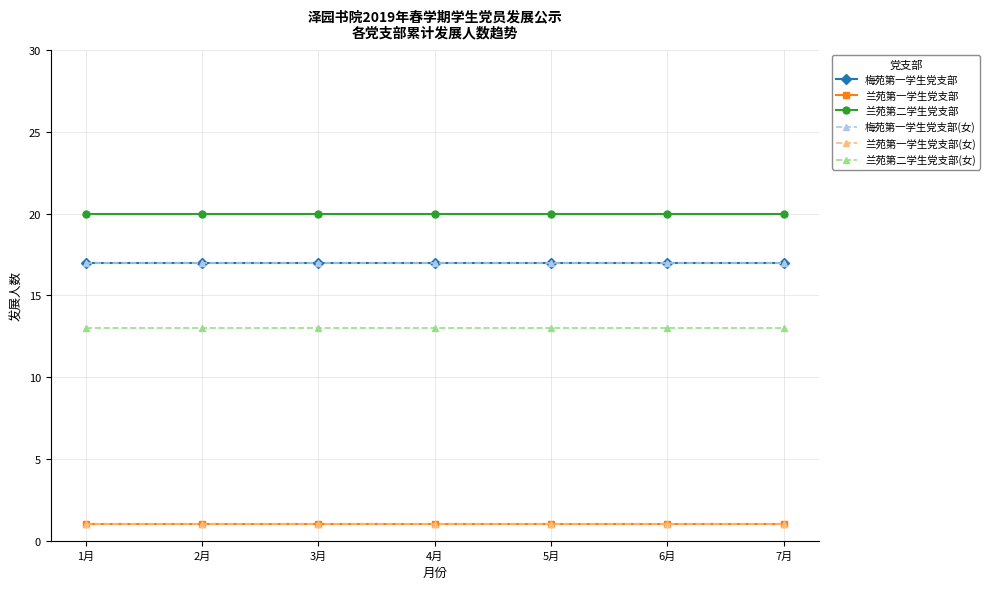

What is the smallest value displayed?

1